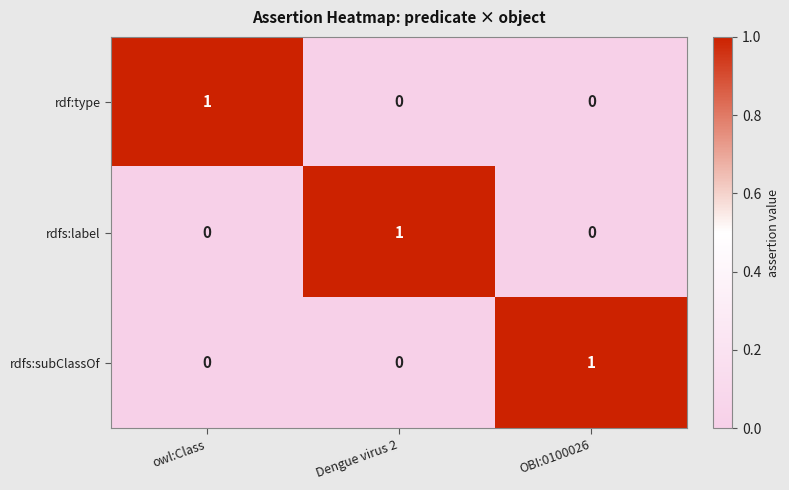

True or false: rdfs:subClassOf has a value of 1 at OBI:0100026.

True